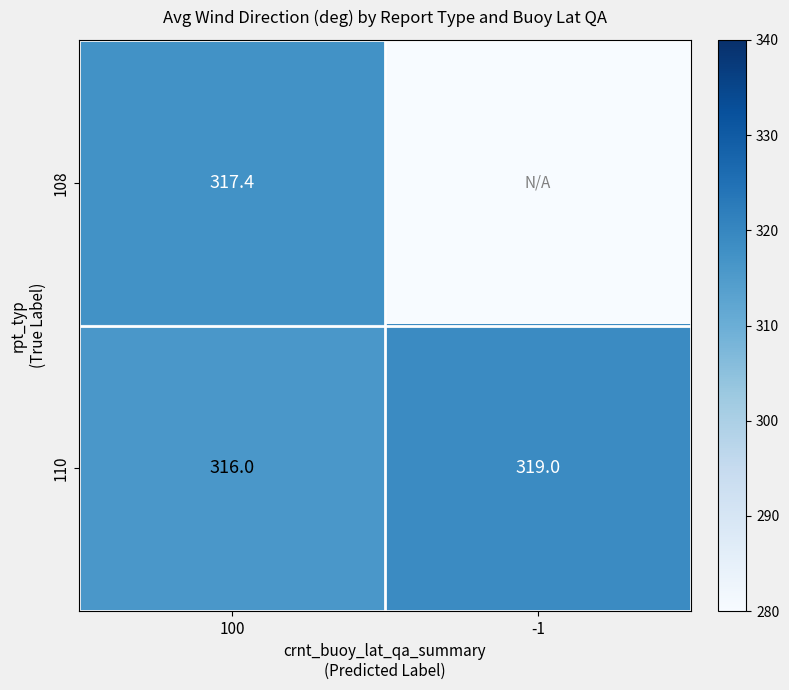

What is the sum of the 110 values at 100 and -1?

635.0